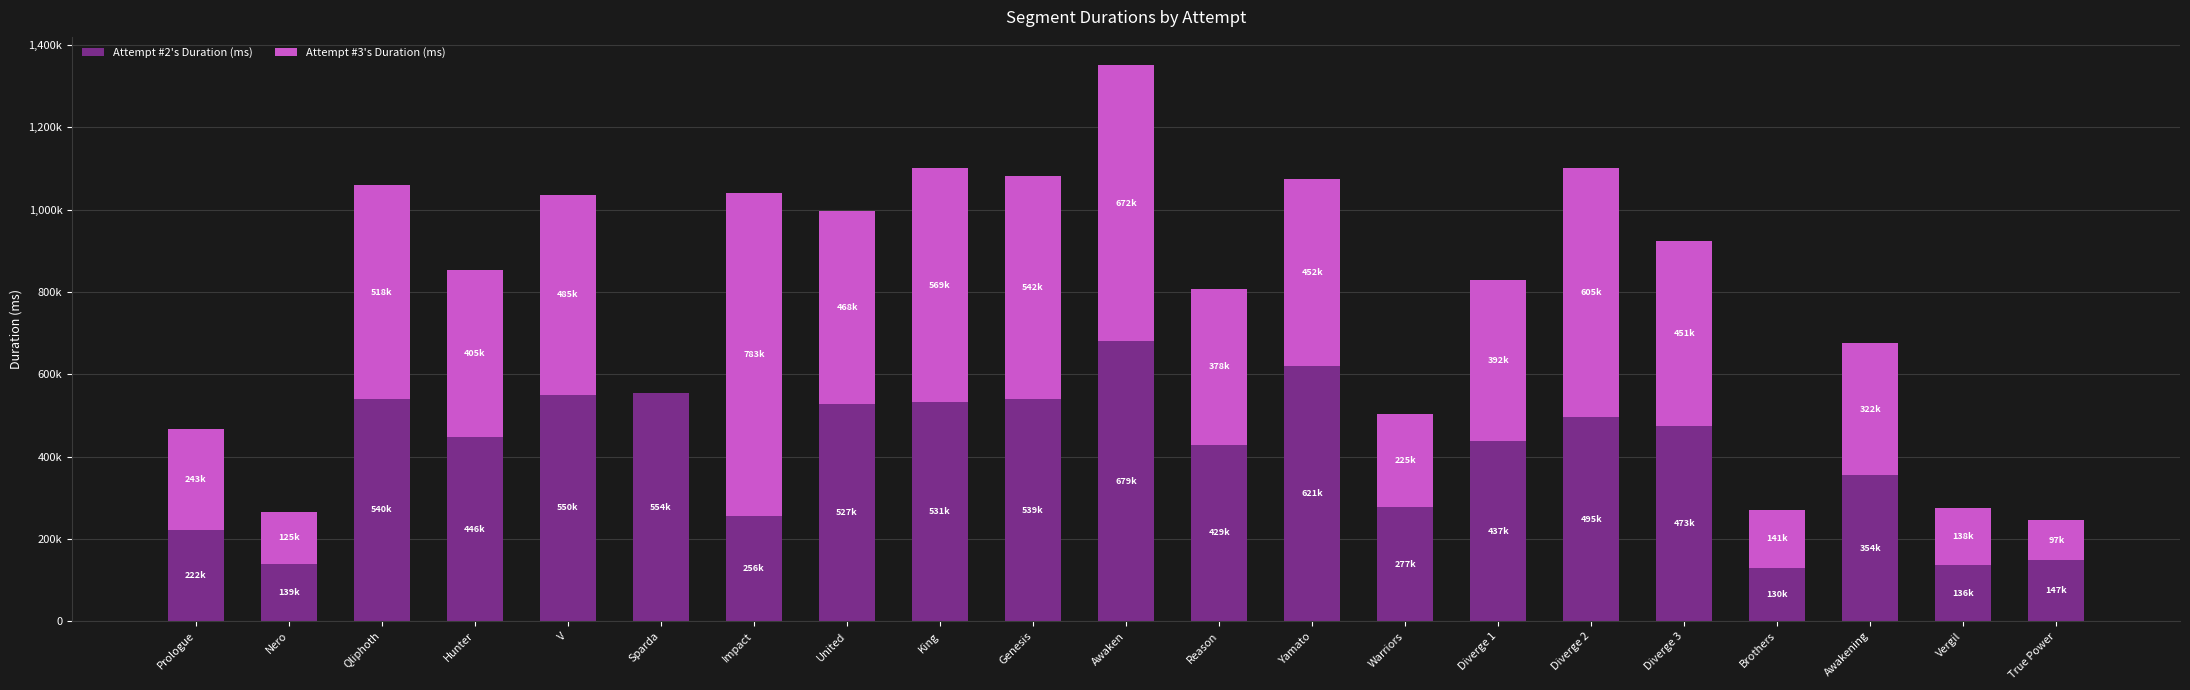

Rank the series at Awakening from lowest to highest value.

Attempt #3's Duration (ms), Attempt #2's Duration (ms)